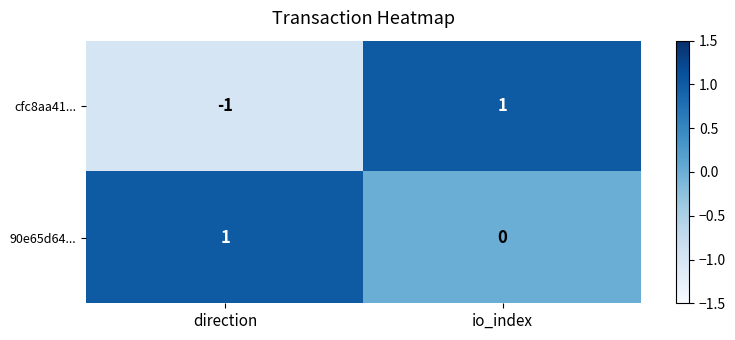

At how many categories does at least one series exceed 0?

2